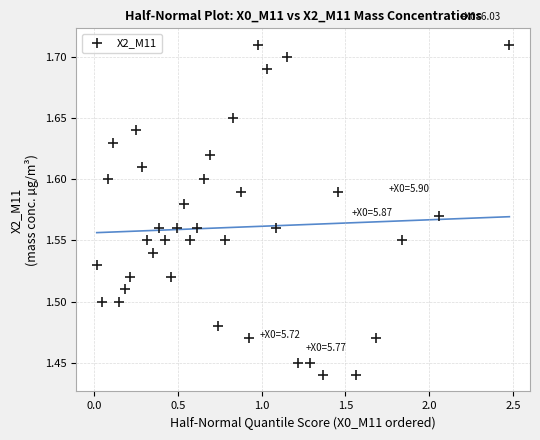

What is the range of X values (max minus min)?

2.5